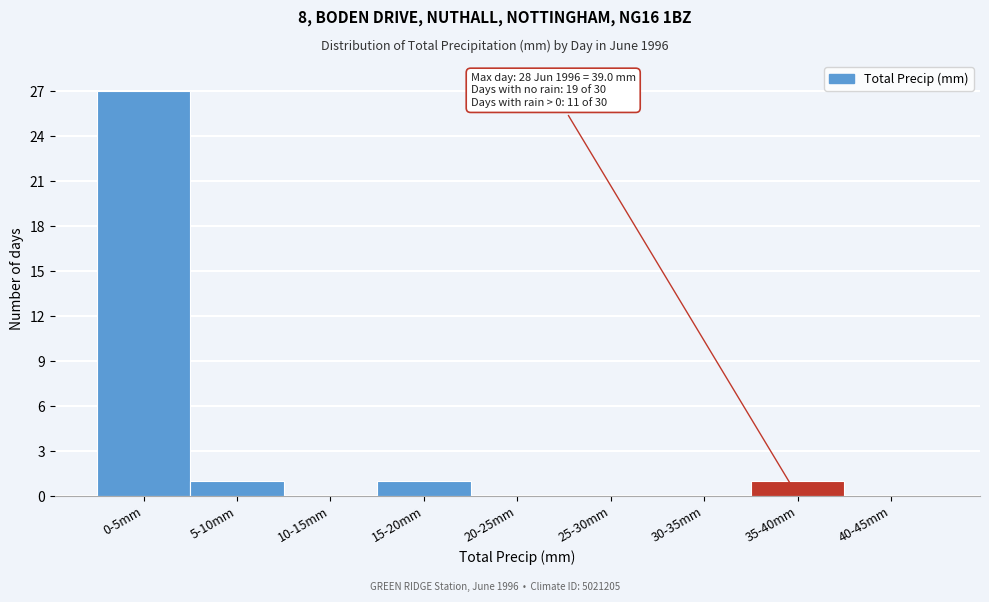

Reading right to left, transcribe all the data shown in this chart.

40-45mm=0	35-40mm=1	30-35mm=0	25-30mm=0	20-25mm=0	15-20mm=1	10-15mm=0	5-10mm=1	0-5mm=27